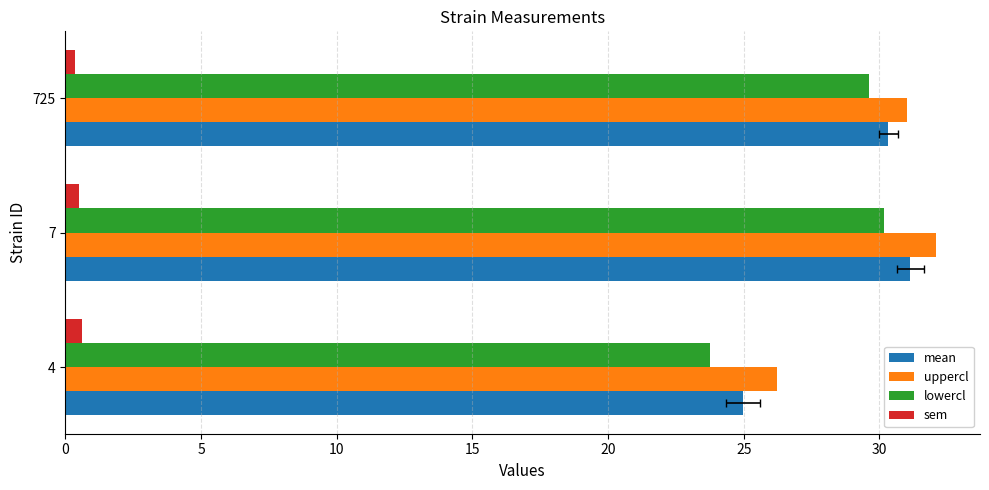

At how many categories does at least one series exceed 23?

3